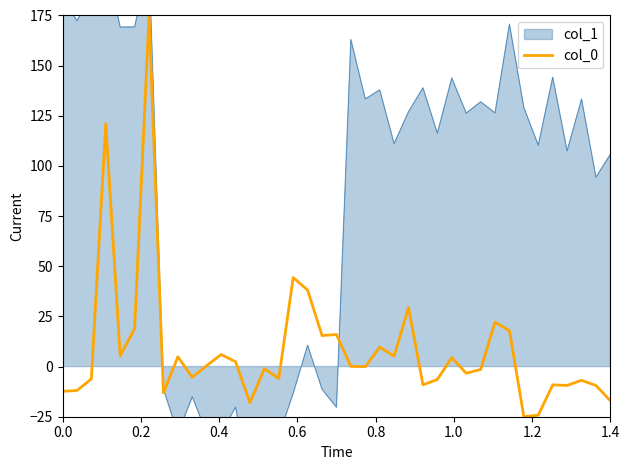

What is the minimum value for col_0?

-25.0